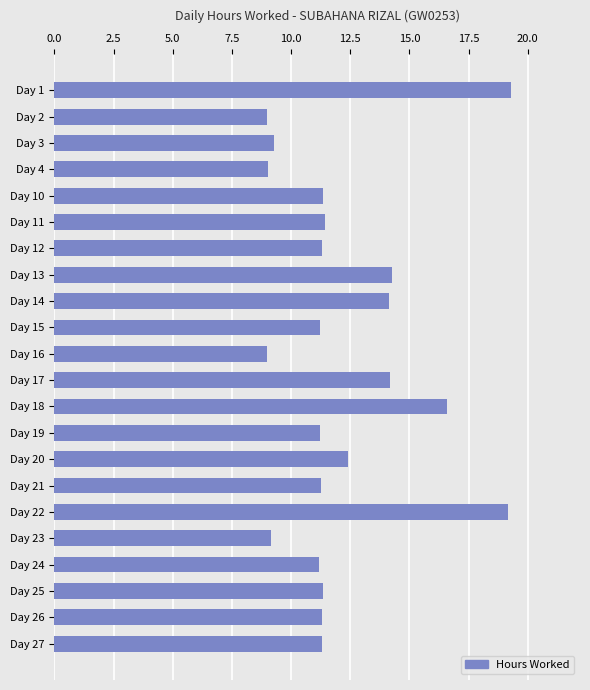

The value at Day 22 is 19.2. True or false?

True